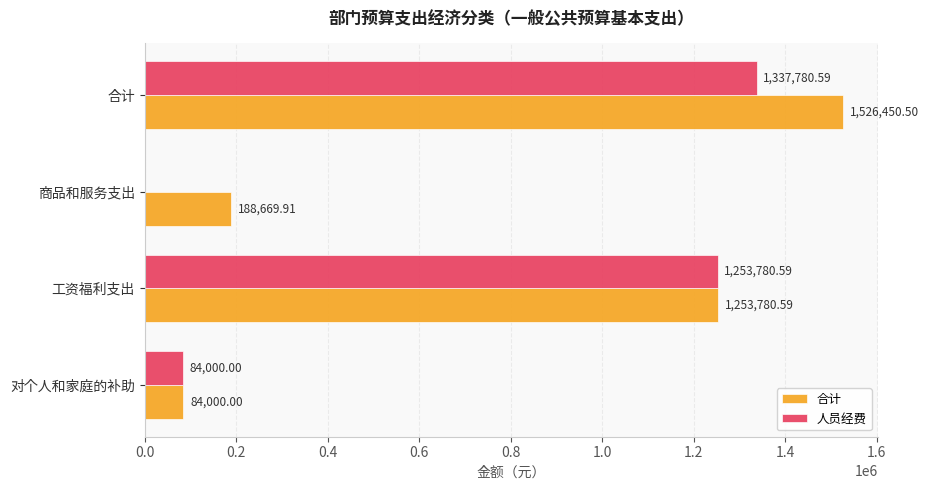

At which category is the sum across all series the highest?

合计